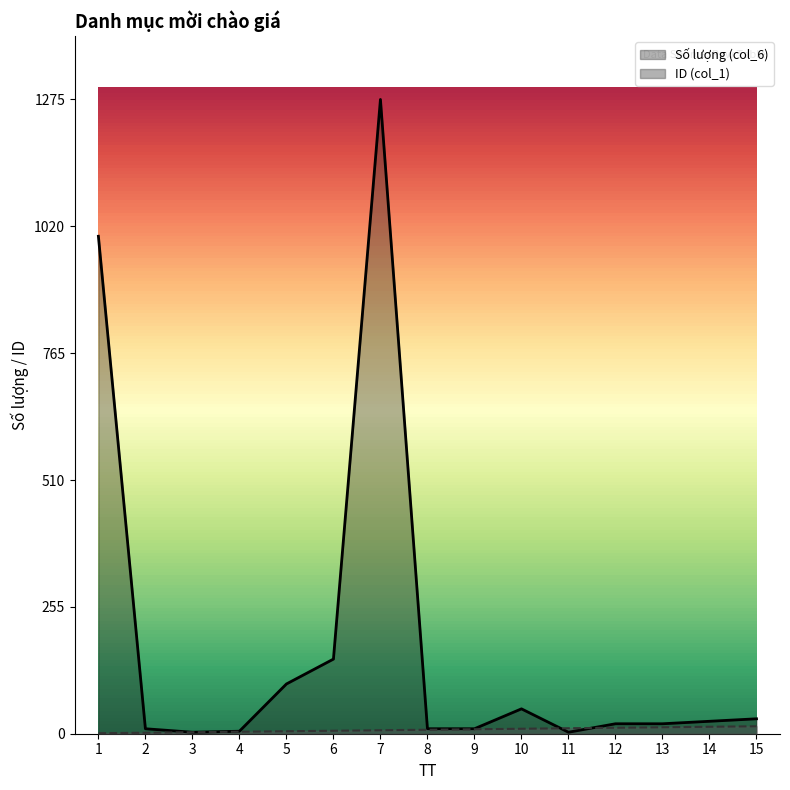

Does the chart have visible grid lines?

No